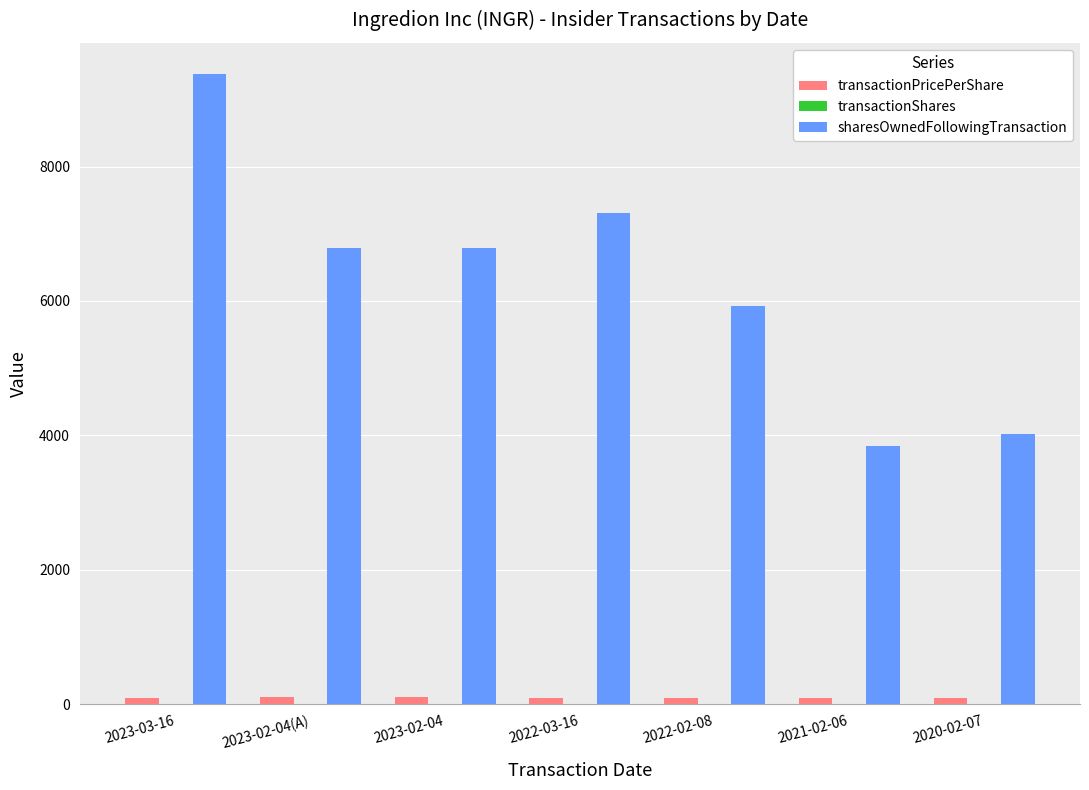

Which series changed the most between 2023-02-04 and 2022-02-08?

sharesOwnedFollowingTransaction